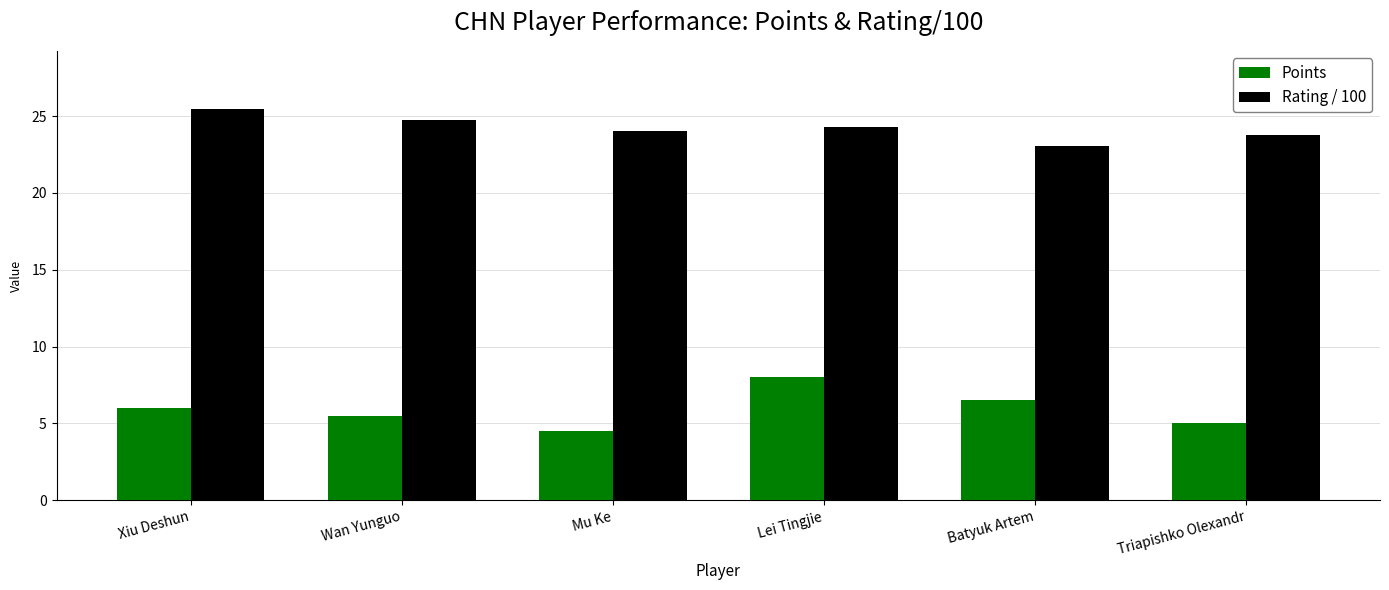

Reading left to right, list all the values displayed in this chart.

Points: 6.0	5.5	4.5	8.0	6.5	5.0
Rating / 100: 25.4	24.7	24.0	24.3	23.1	23.8